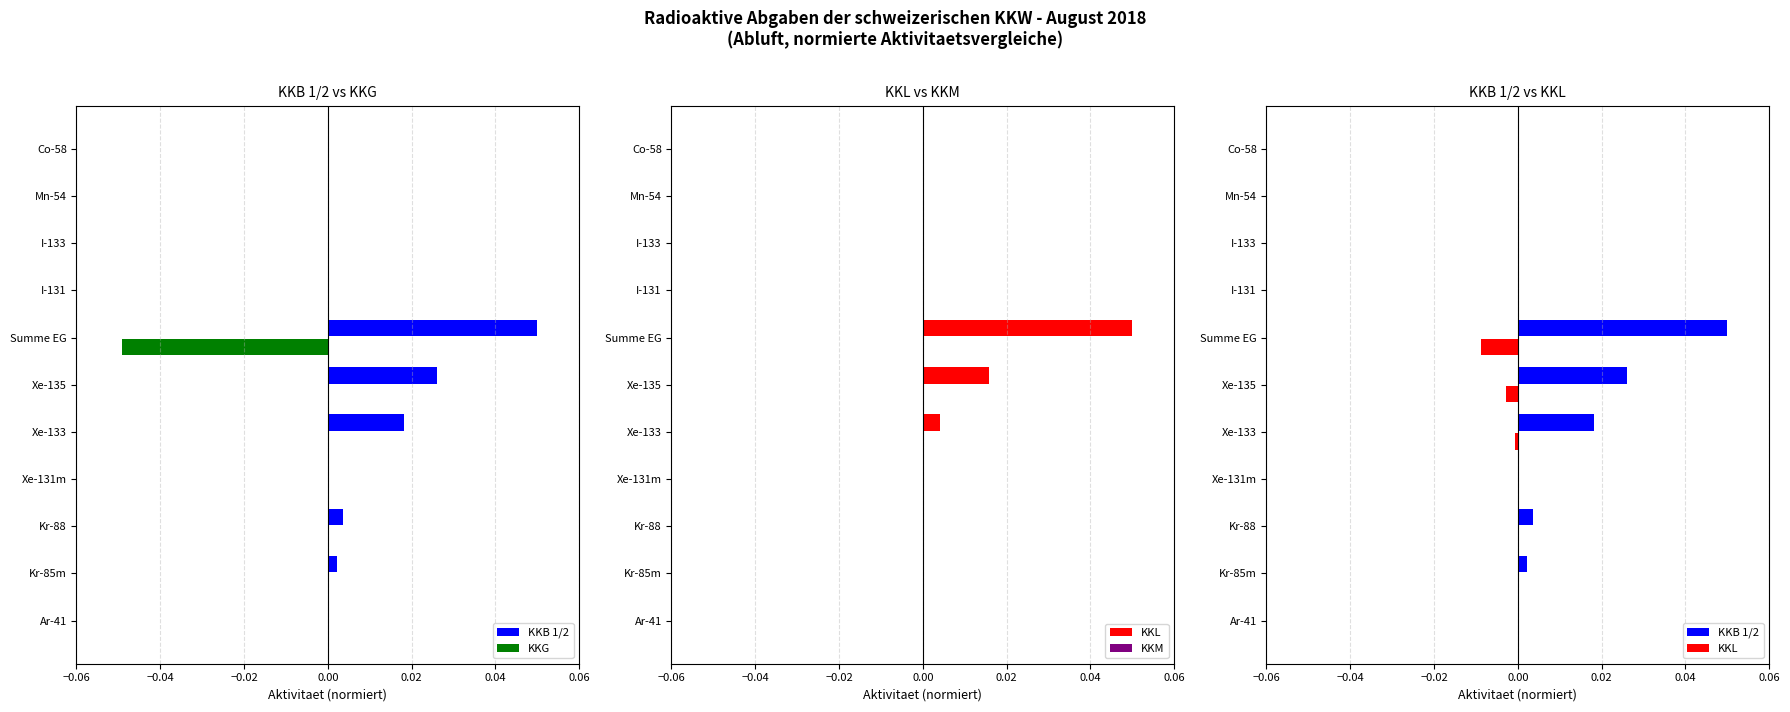

Which series changed the most between Kr-85m and I-131?

KKB 1/2